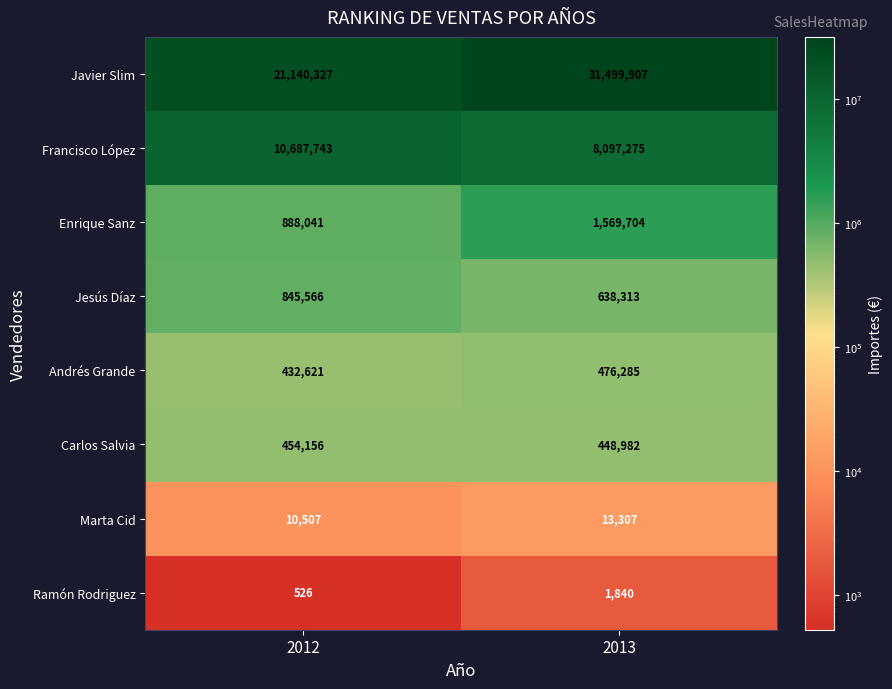

What is the maximum value shown in the chart?

31499907